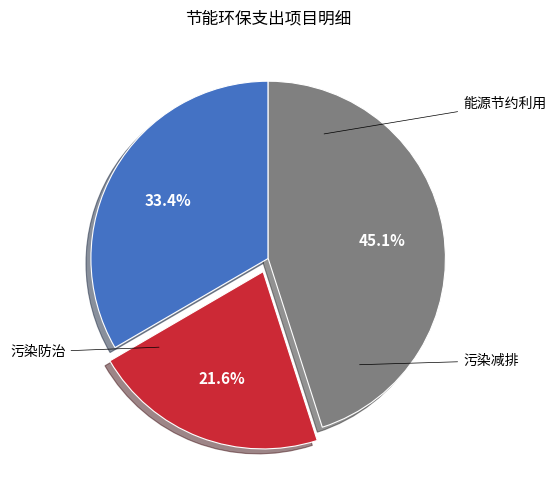

Between 能源节约利用 and 污染减排, which is larger?

污染减排